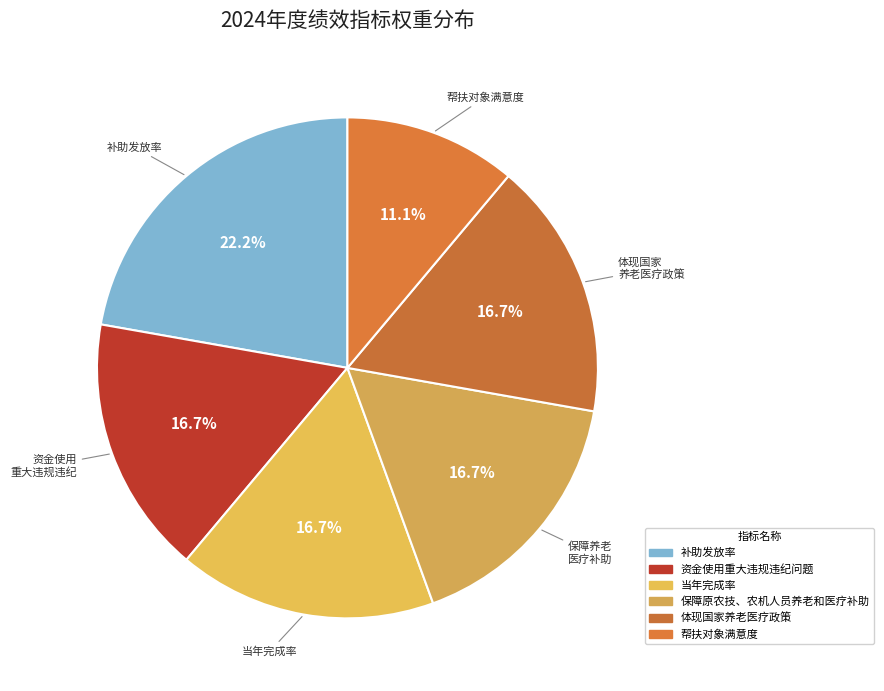

Rank the categories by value from lowest to highest.

帮扶对象满意度, 资金使用重大违规违纪问题, 当年完成率, 保障原农技、农机人员养老和医疗补助, 体现国家养老医疗政策, 补助发放率